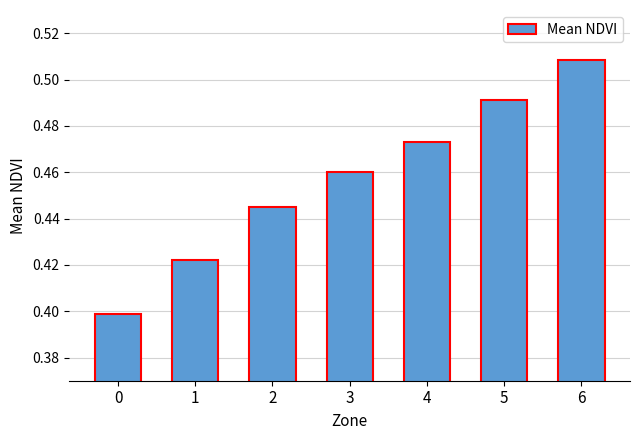

What is the sum of the values at 3 and 6?

1.0